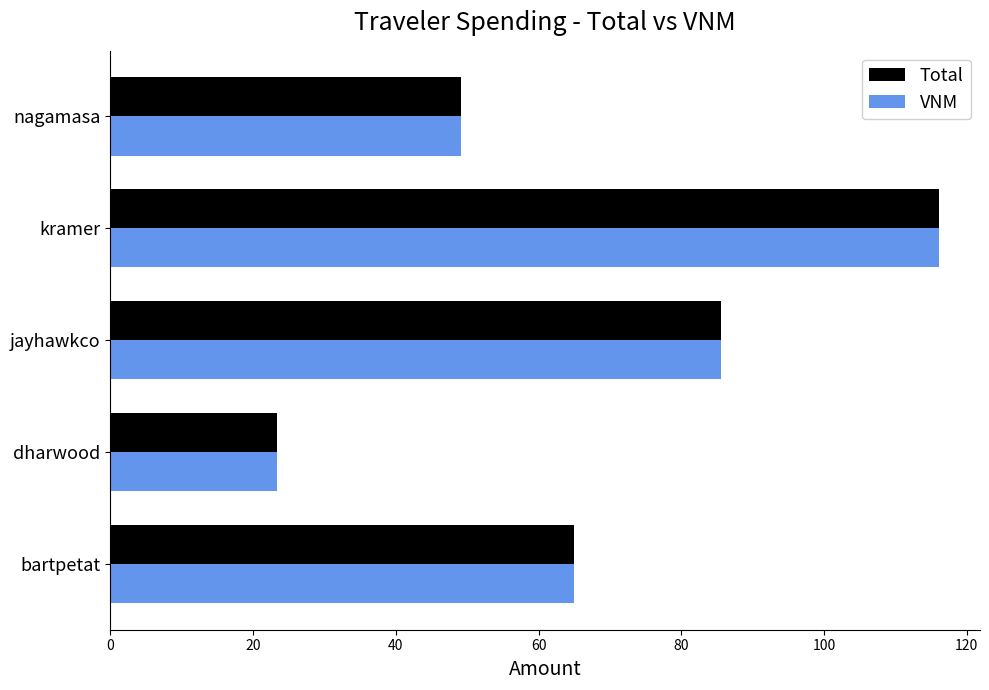

Rank the categories by VNM value from highest to lowest.

kramer, jayhawkco, bartpetat, nagamasa, dharwood